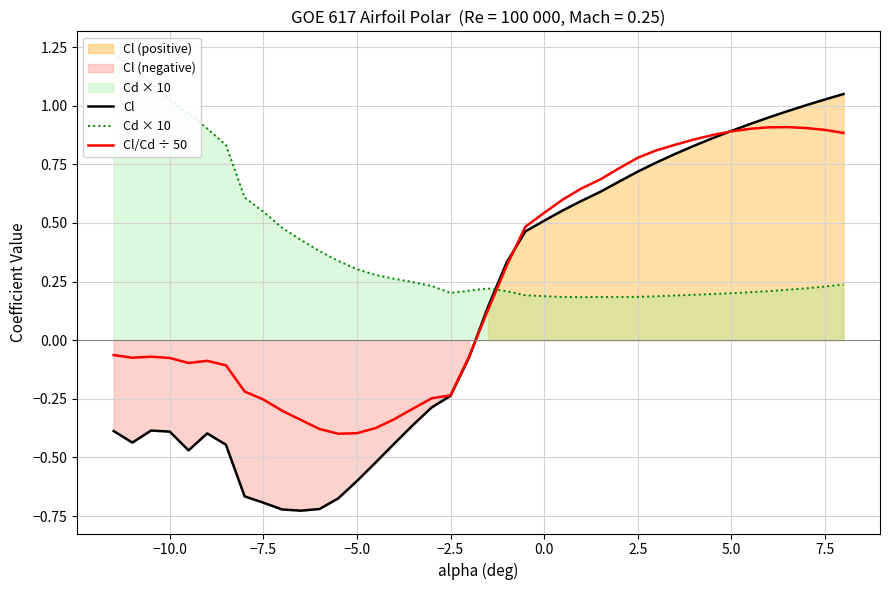

List the series in order of their overall mean, highest first.

Cd × 10, Cl/Cd ÷ 50, Cl